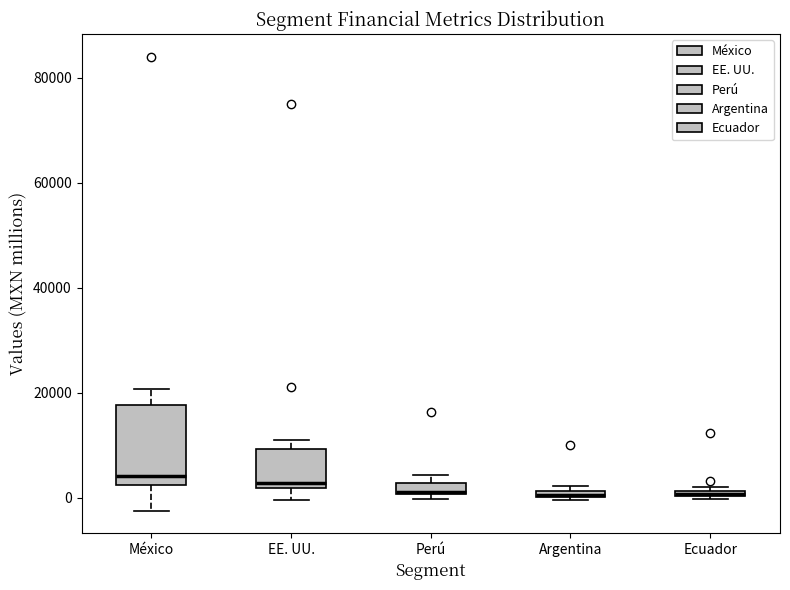

Where is the upper edge of the box for EE. UU. on the y-axis? The values are not printed on the chart, so give them approximately, as read against the axis.

10000